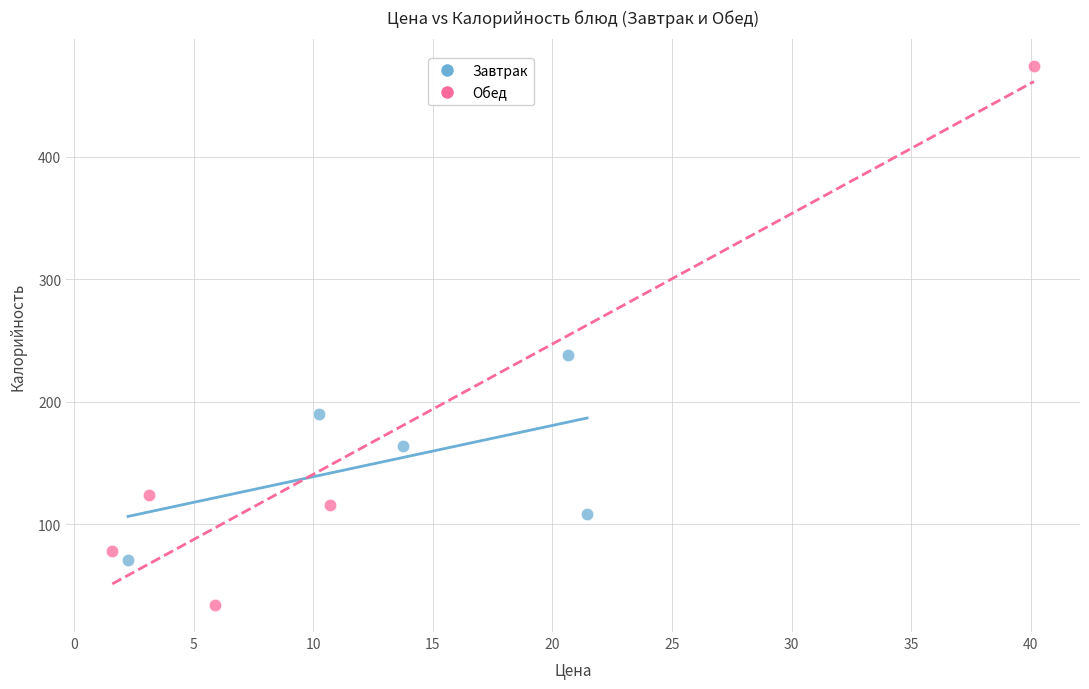

What are all the series names shown in the legend?

Завтрак, Обед